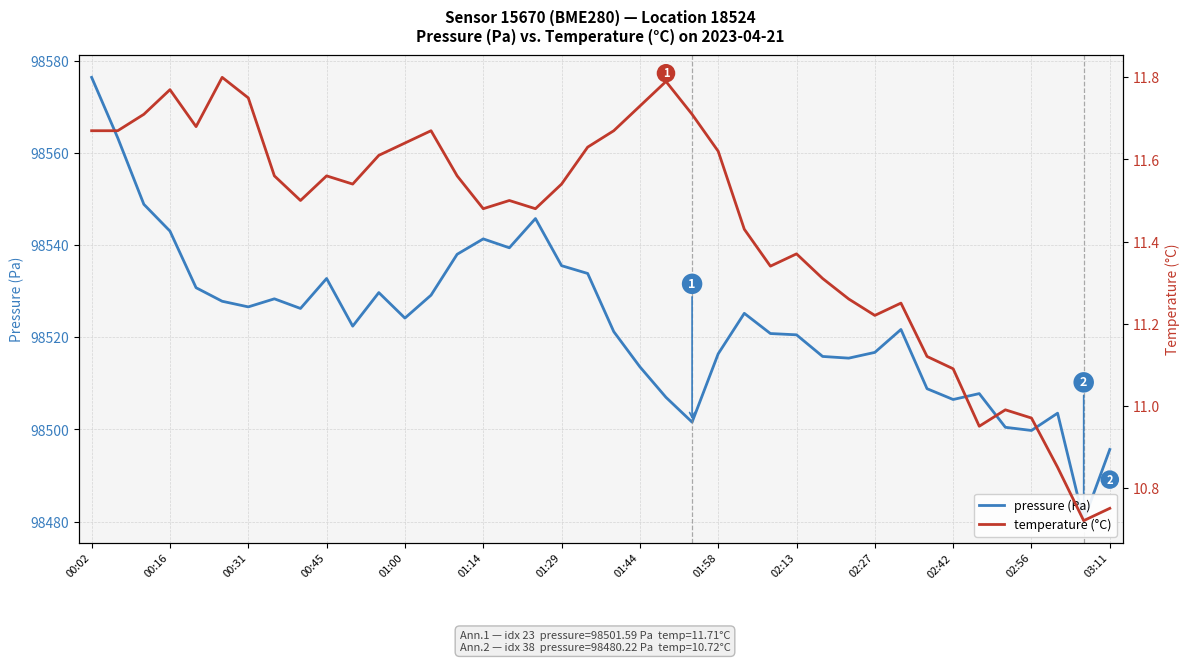

The pressure (Pa) series shows 34598.6 at 00:31. True or false?

False